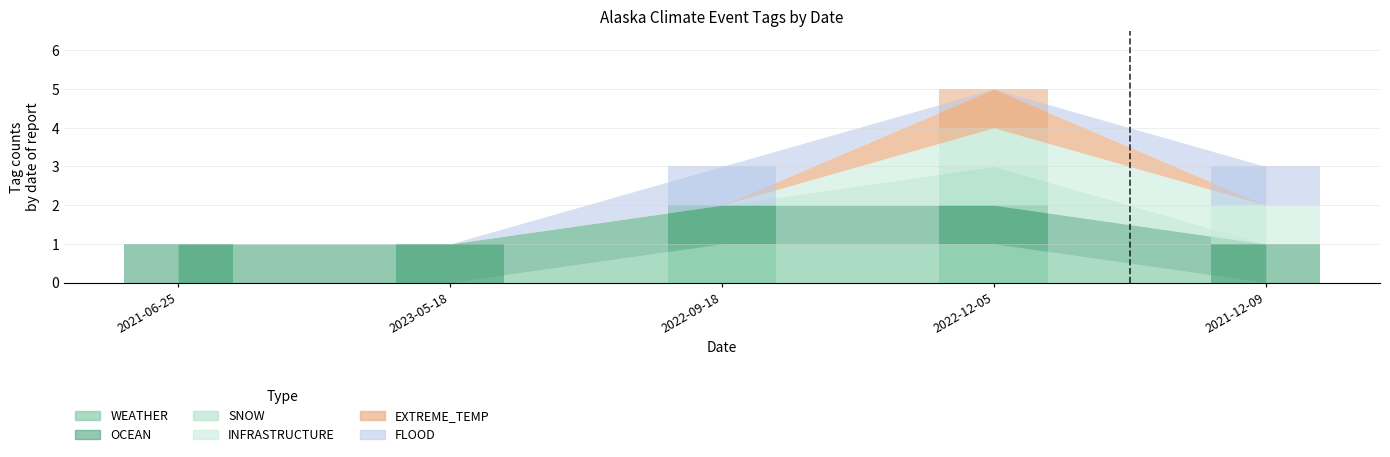

Which series changed the most between 2022-09-18 and 2021-12-09?

WEATHER